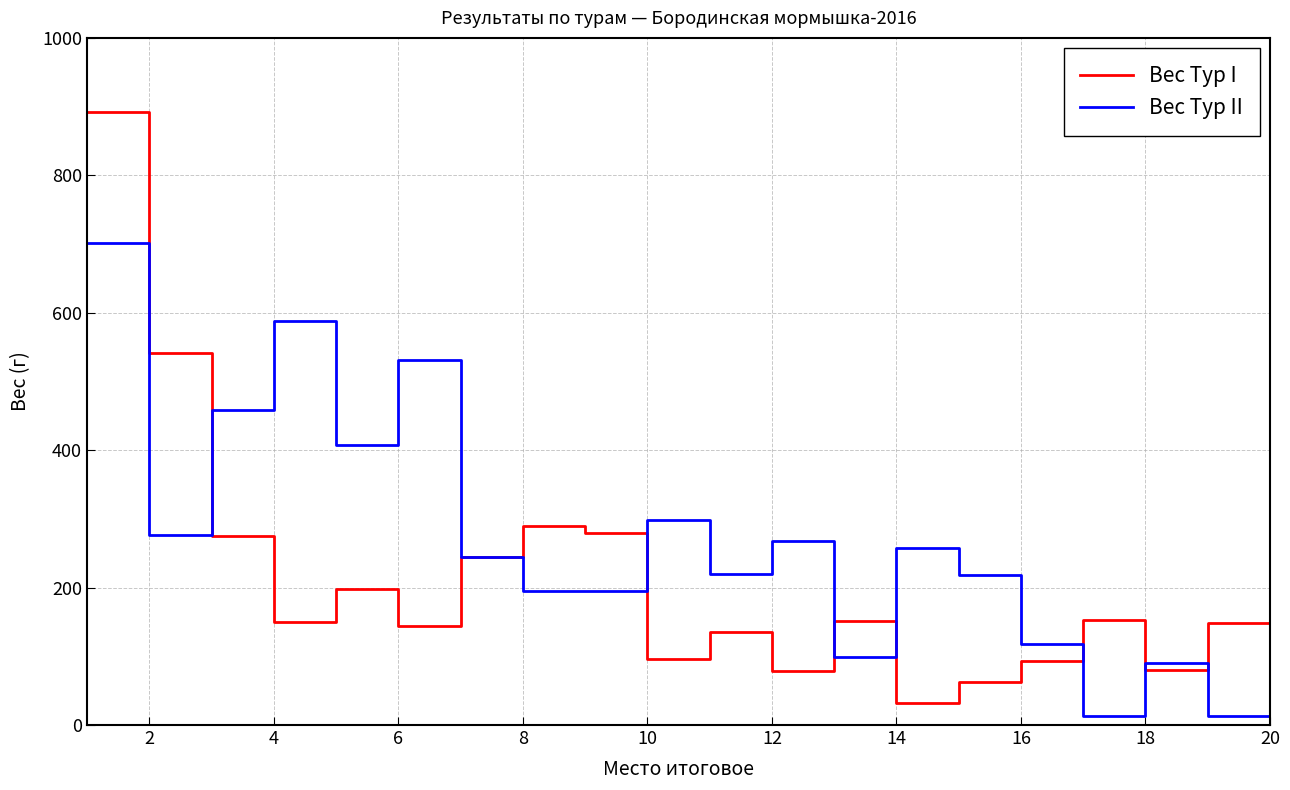

Which series has the widest spread of values?

Вес Тур I